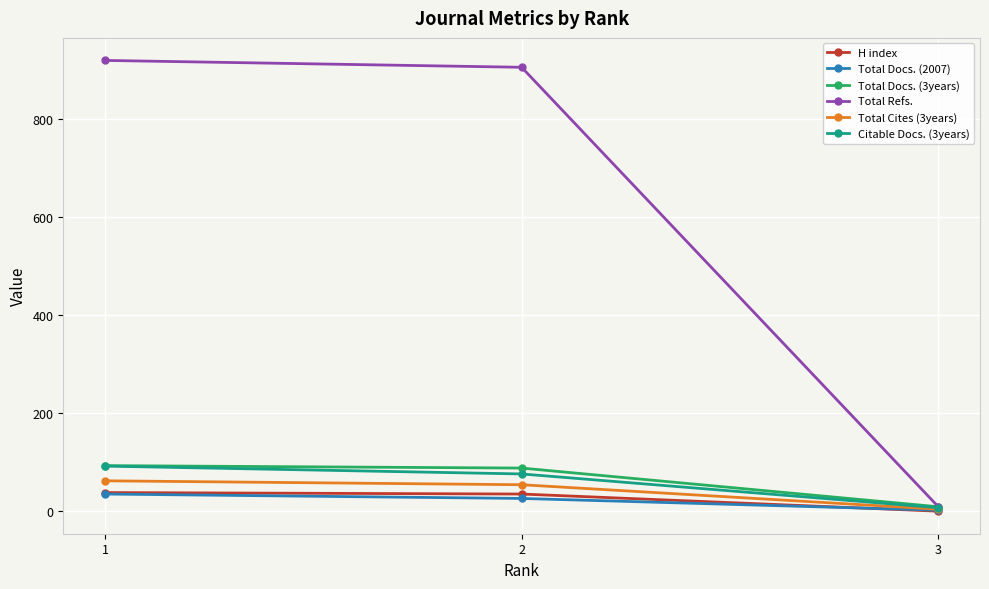

Between 2 and 3, which series saw the biggest shift?

Total Refs.